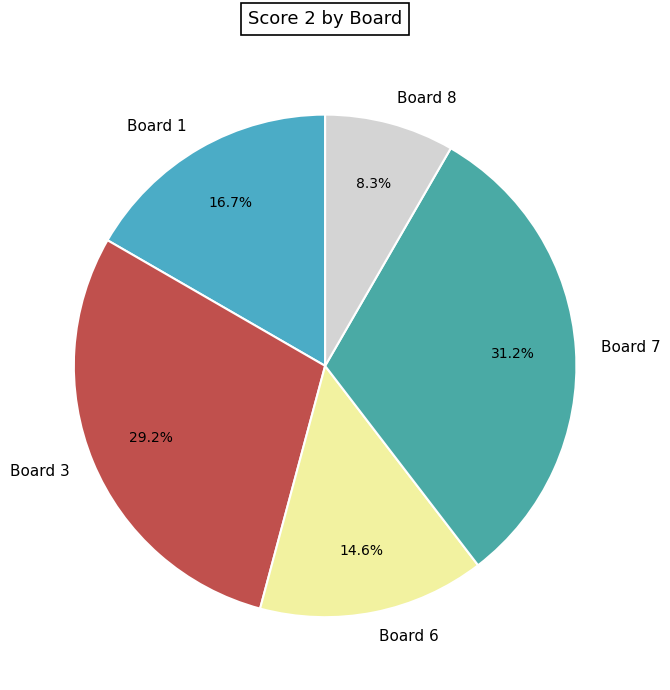

What portion of the pie excludes Board 7?

68.7%